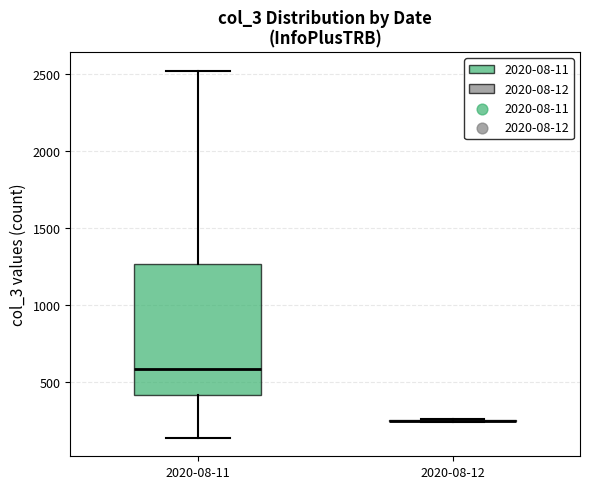

Where is the upper edge of the box for 2020-08-11 on the y-axis? The values are not printed on the chart, so give them approximately, as read against the axis.

1250